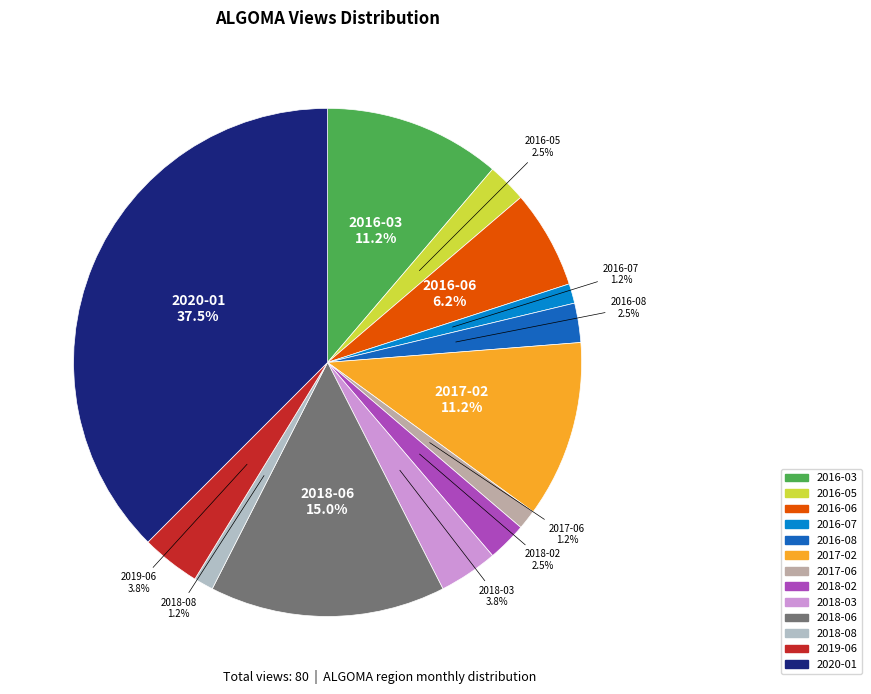

Does 2017-06 represent more than half of the total?

No